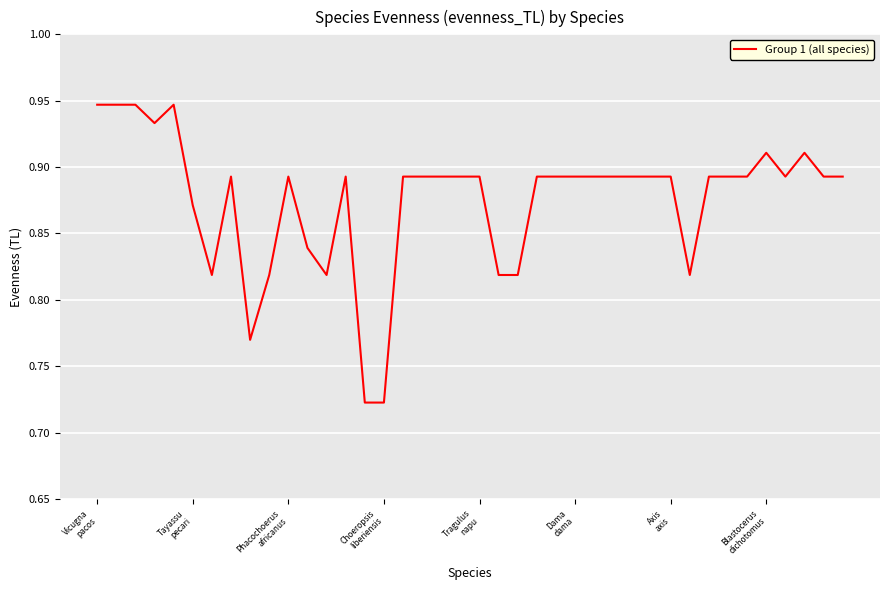

Is this an area chart (filled region under the line)?

No